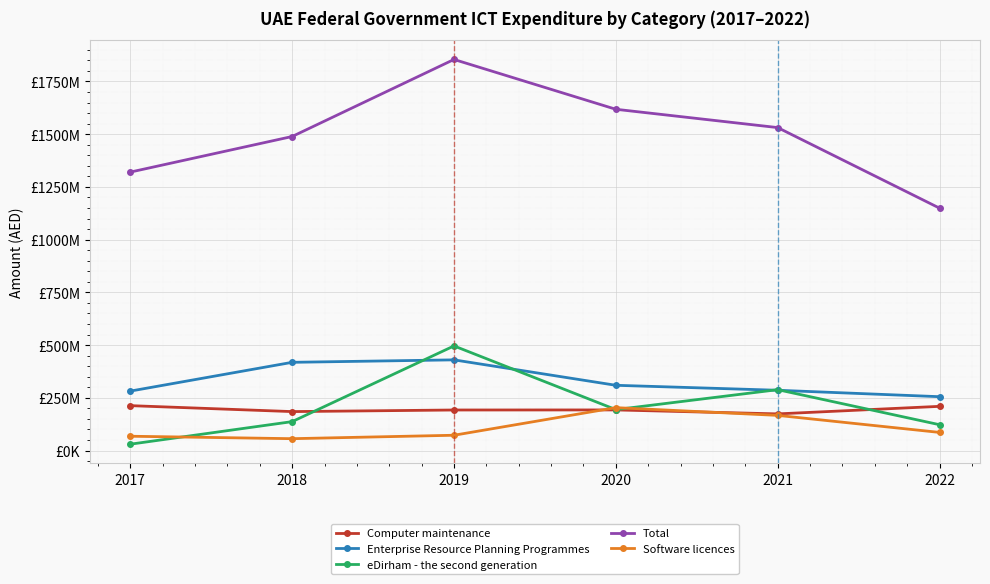

Is this an area chart (filled region under the line)?

No